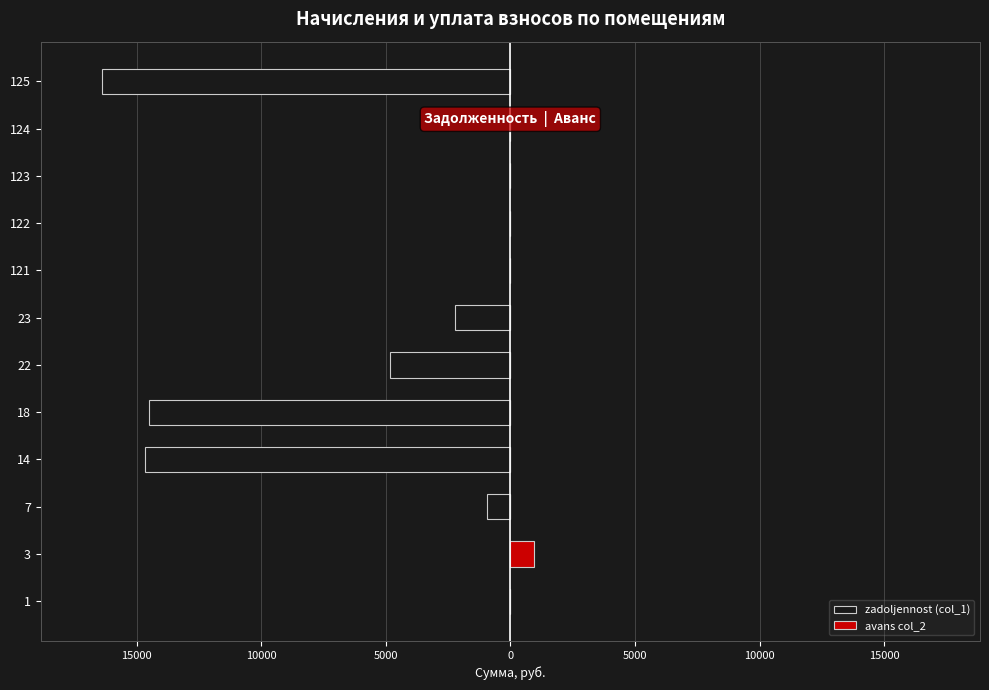

Are the bars grouped side by side (vs. stacked)?

Yes